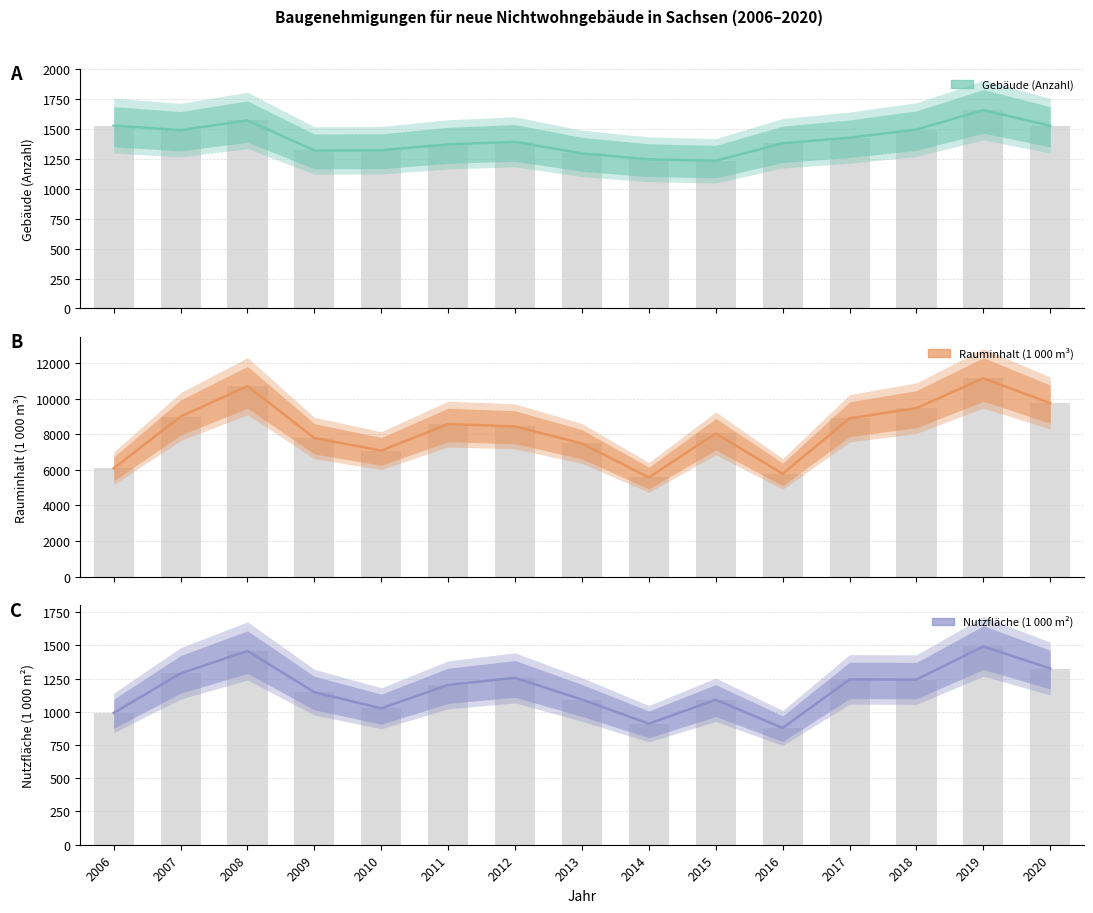

What are all the series names shown in the legend?

Gebäude (Anzahl), Rauminhalt (1 000 m³), Nutzfläche (1 000 m²)